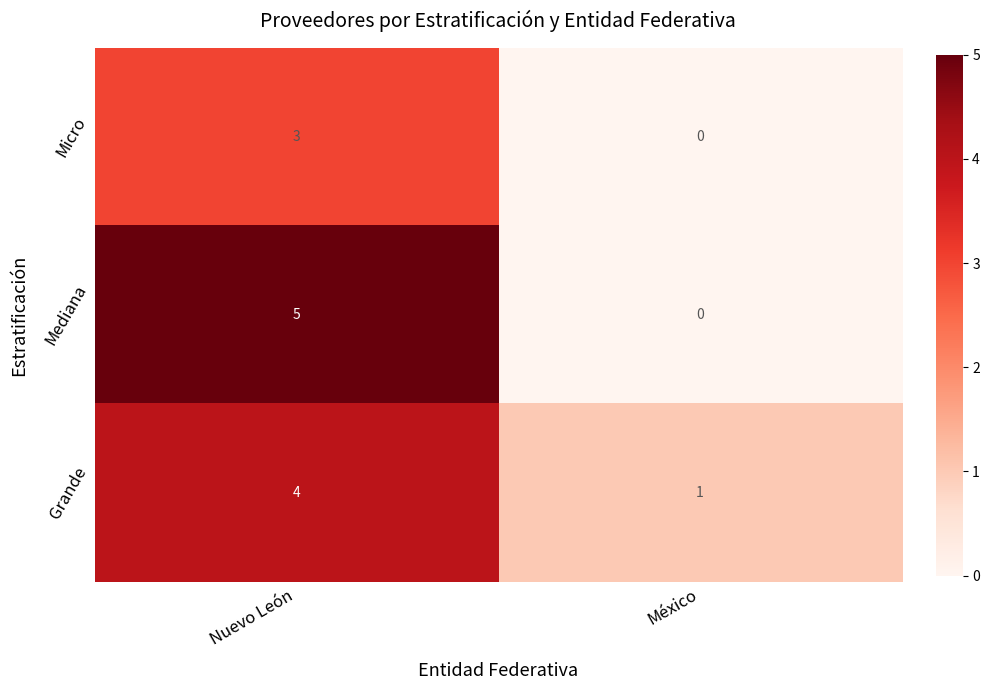

At which category is the sum across all series the highest?

Nuevo León